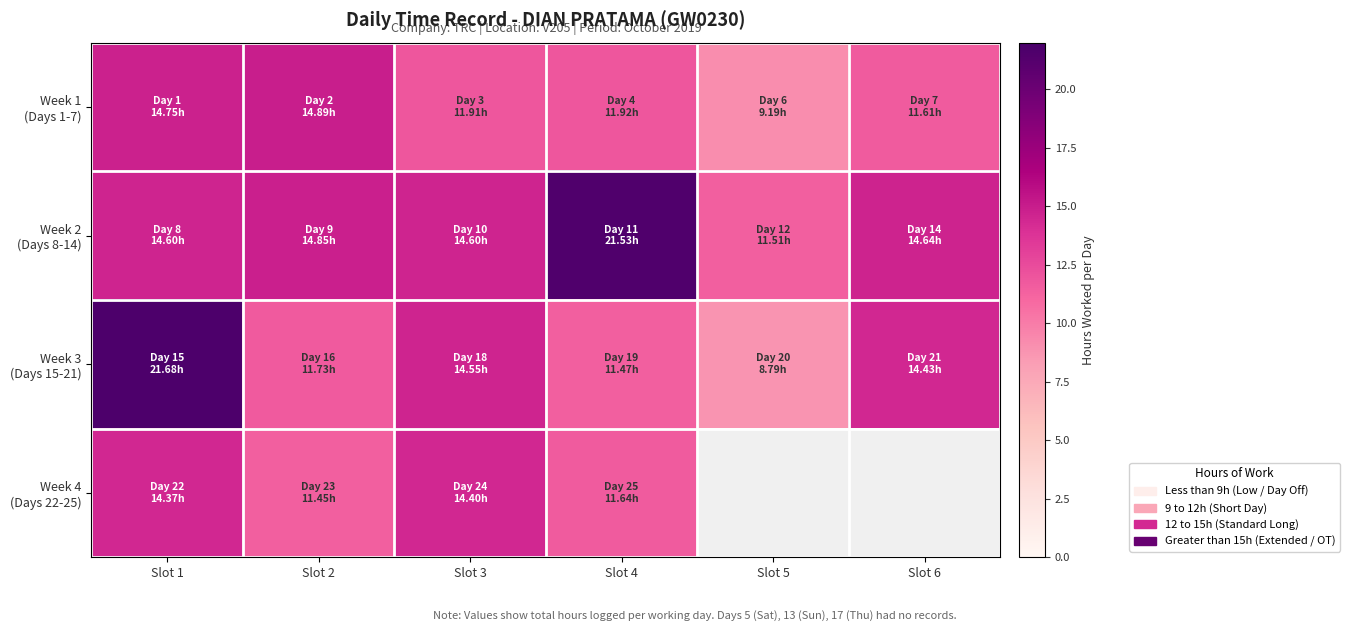

What value does the Week 2 (Days 8-14) series have at Slot 1?

14.6